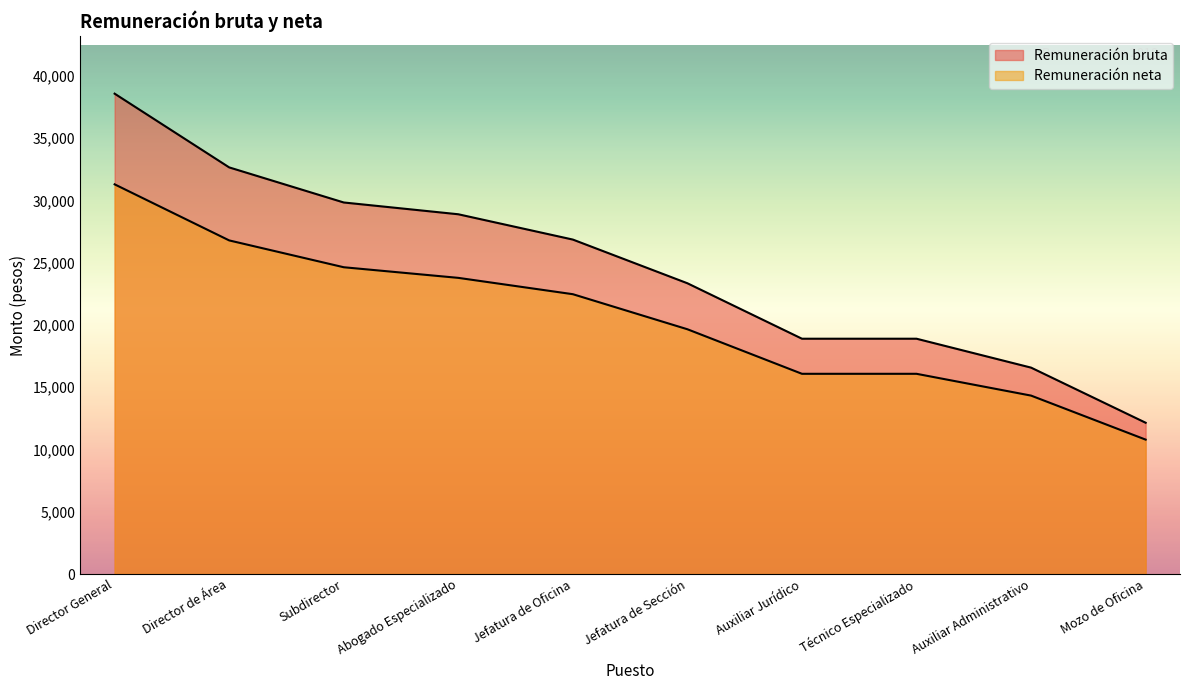

What is the difference between the maximum and minimum values in the Remuneración bruta series?

26426.0